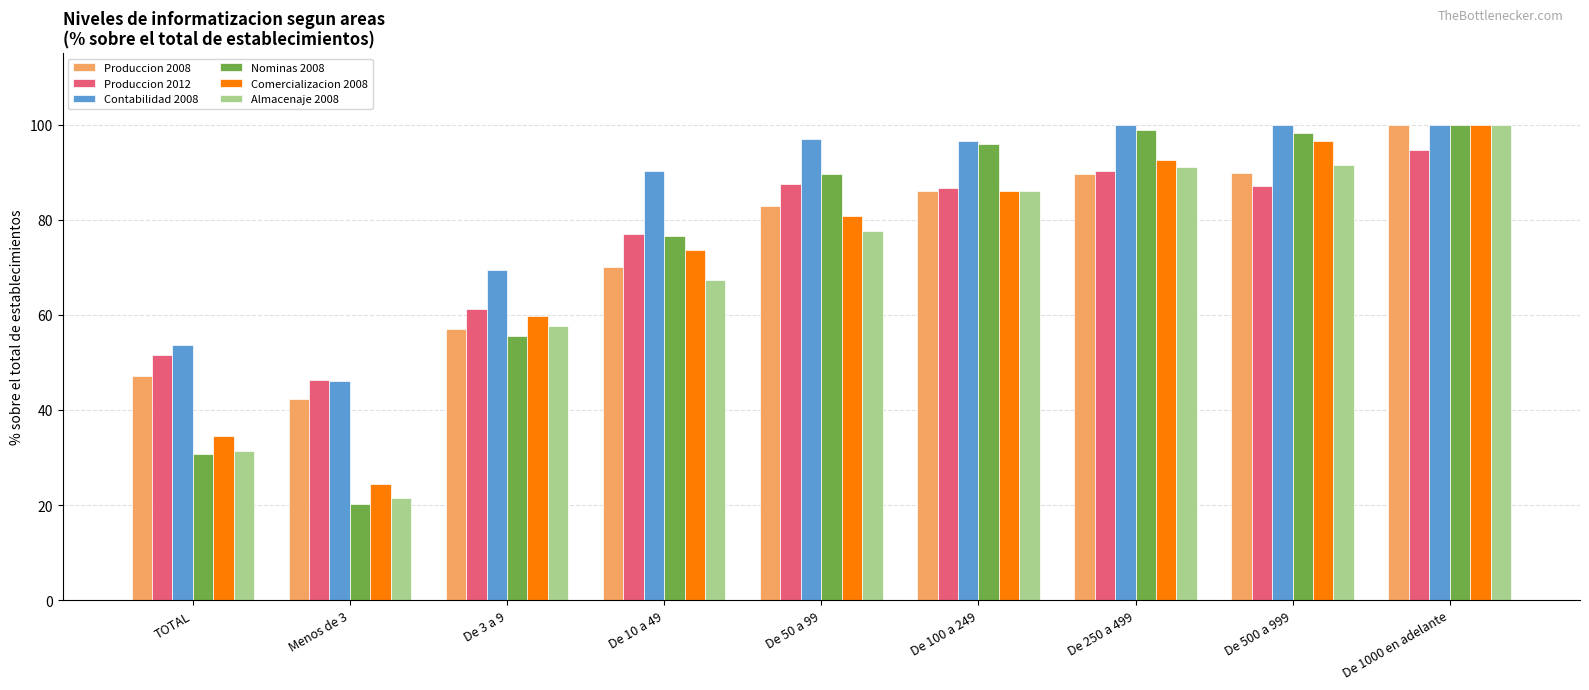

At which category is the sum across all series the highest?

De 1000 en adelante